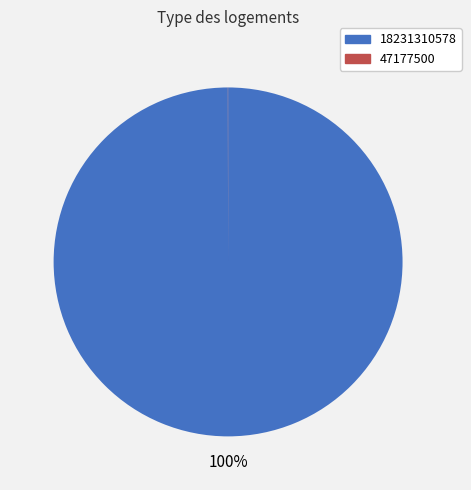

Which category has the biggest portion of the pie?

18231310578